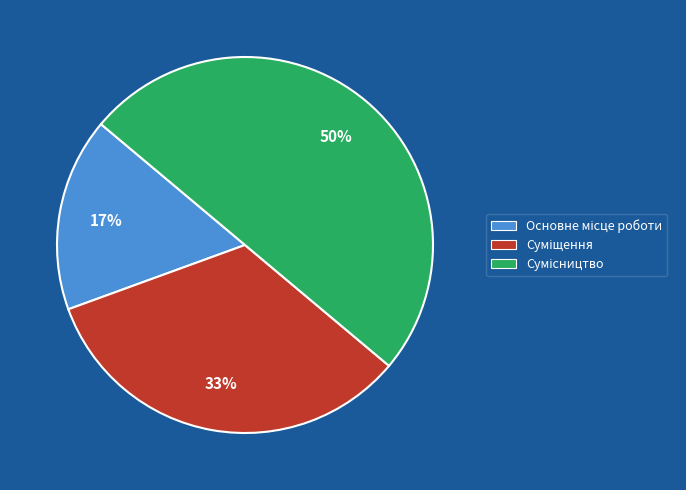

To the nearest percent, what is the difference between the largest and smallest slice percentages?

33%